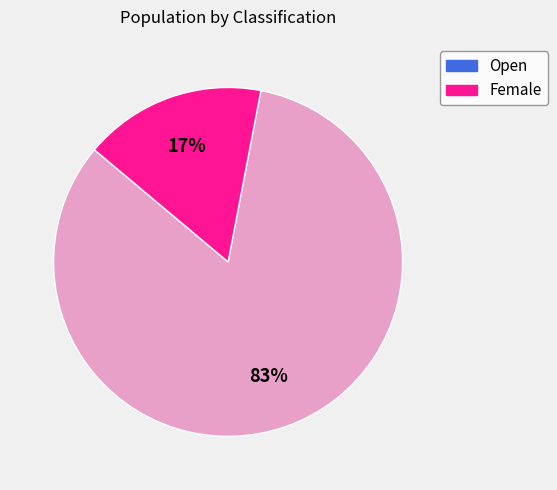

To the nearest percent, what percentage of the pie is Female?

17%